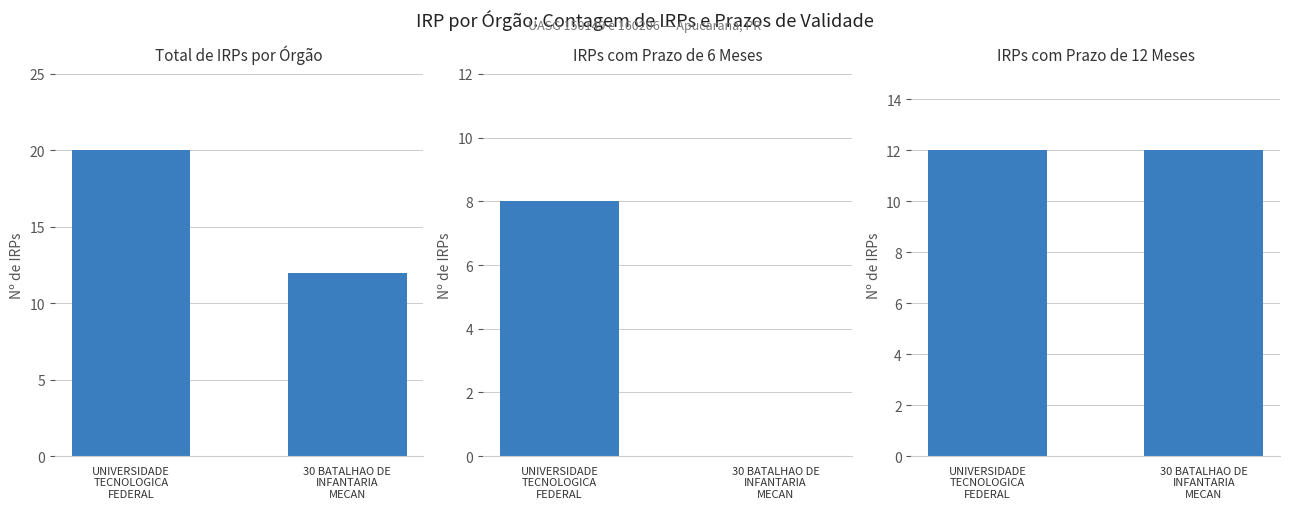

What position from the right is 30 BATALHAO DE
INFANTARIA
MECAN?

1